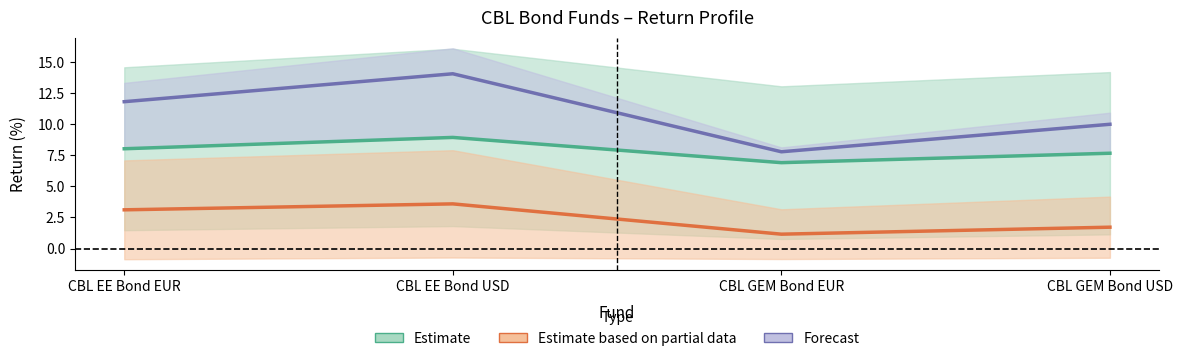

At which label does Estimate (6 mēn.) first exceed 8?

CBL EE Bond EUR